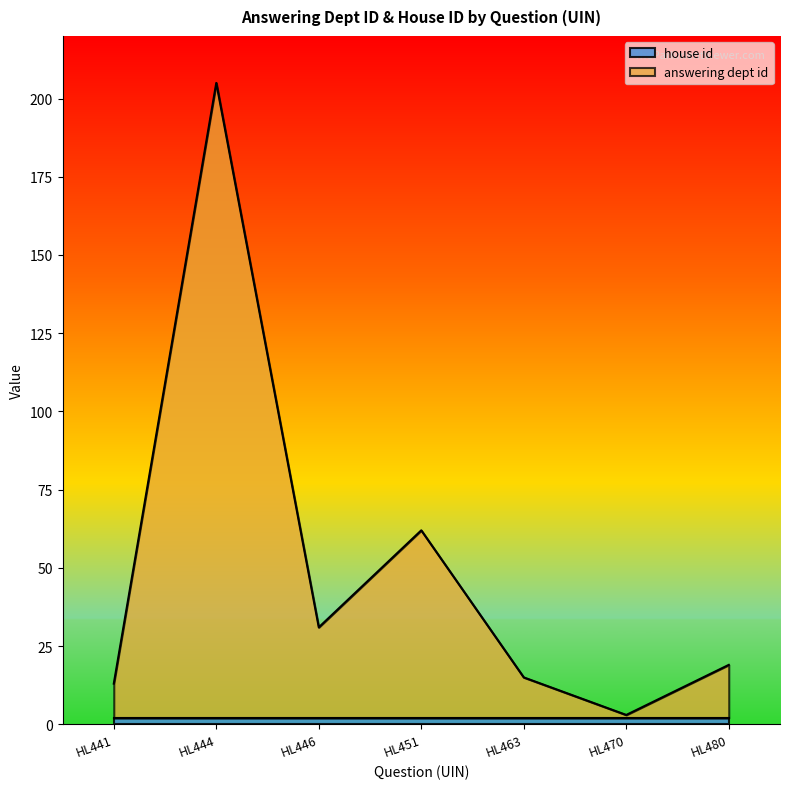

True or false: the data has more than 0 interior local peaks.

True